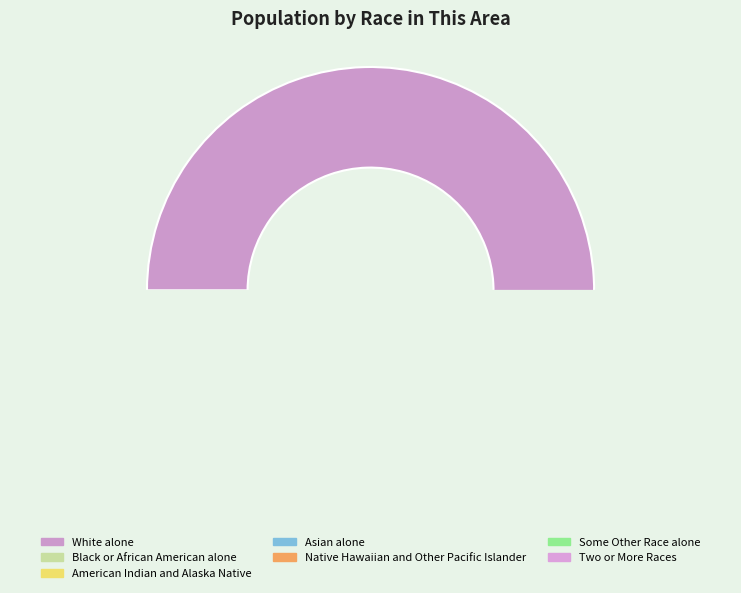

How many segments does this pie chart have?

7